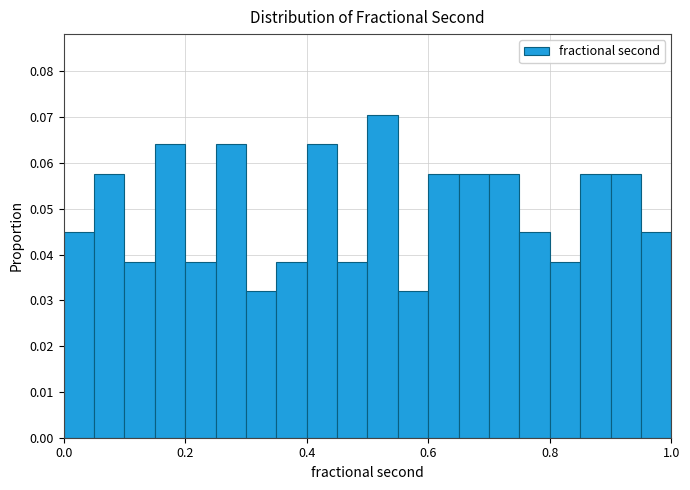

Around what value on the x-axis is the tallest bar? Give the approximate position of its centre, as read against the axis.

0.52